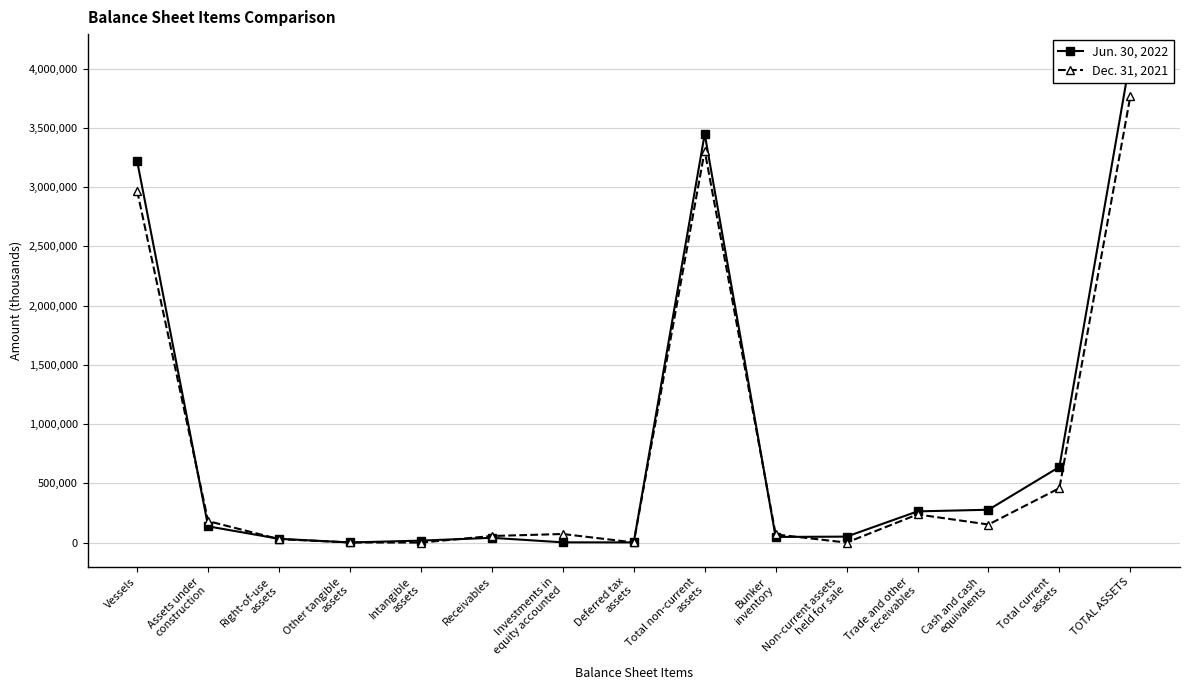

What is the spread (max minus min) of values at Assets under
construction?

44266